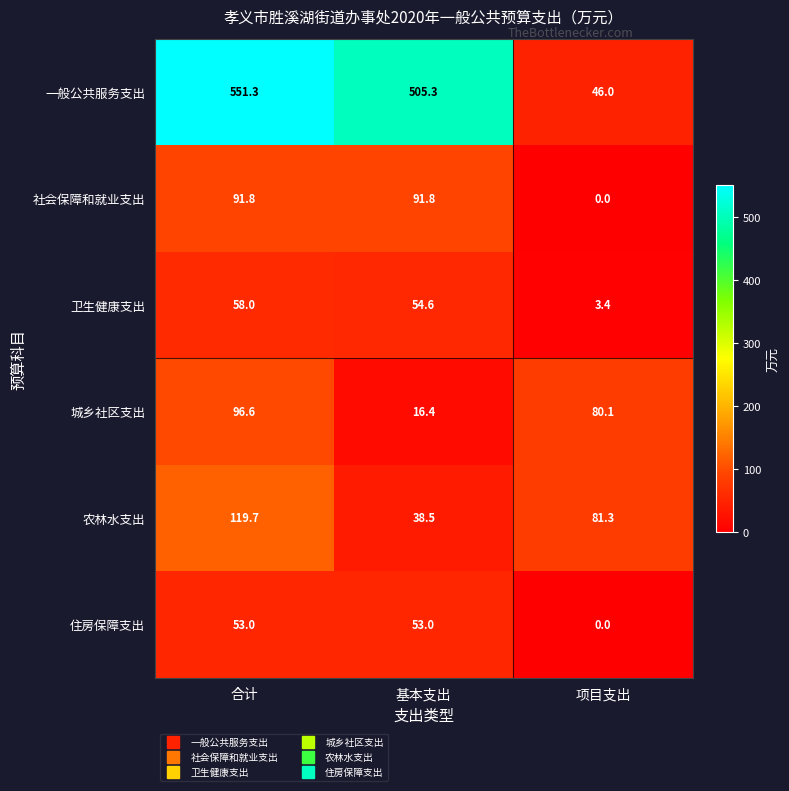

Which category has the highest value across all series?

合计